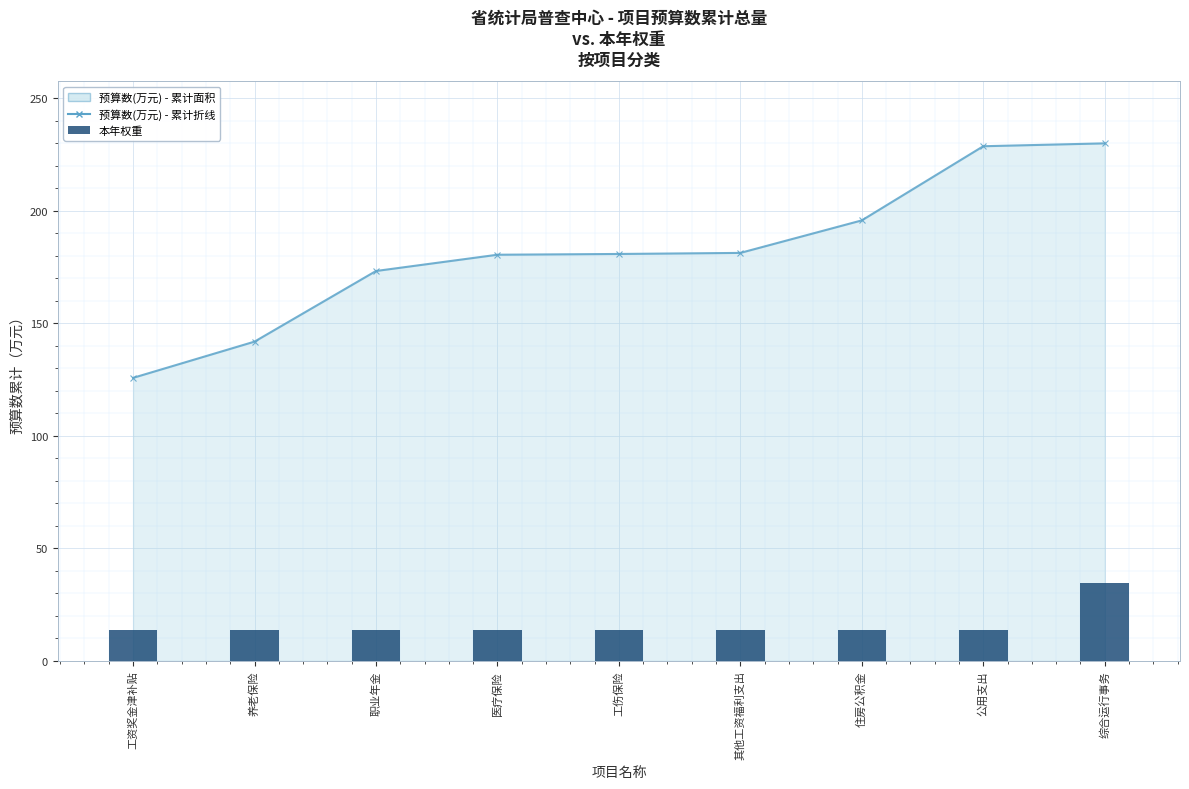

Reading left to right, extract all data points from this chart.

预算数(万元) - 累计: 125.7	141.8	173.2	180.4	180.7	181.2	195.7	228.6	229.9
本年权重: 13.8	13.8	13.8	13.8	13.8	13.8	13.8	13.8	34.5